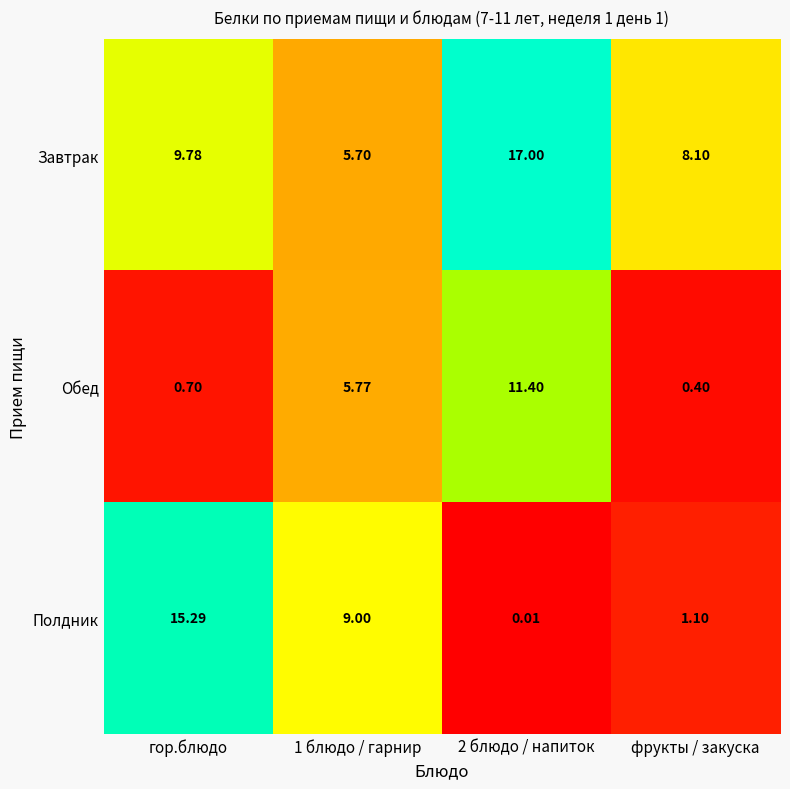

Rank the series by their average value, from lowest to highest.

Обед, Полдник, Завтрак